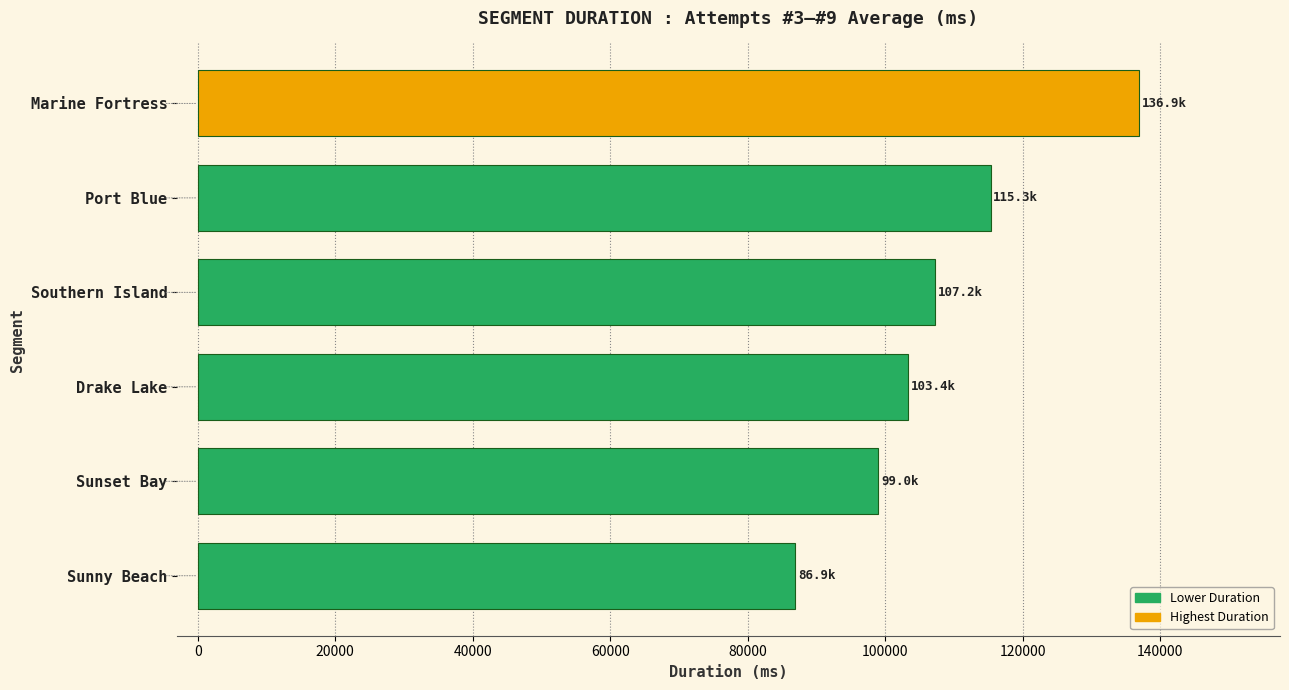

Is it true that the value at Southern Island is 107191.5?

True